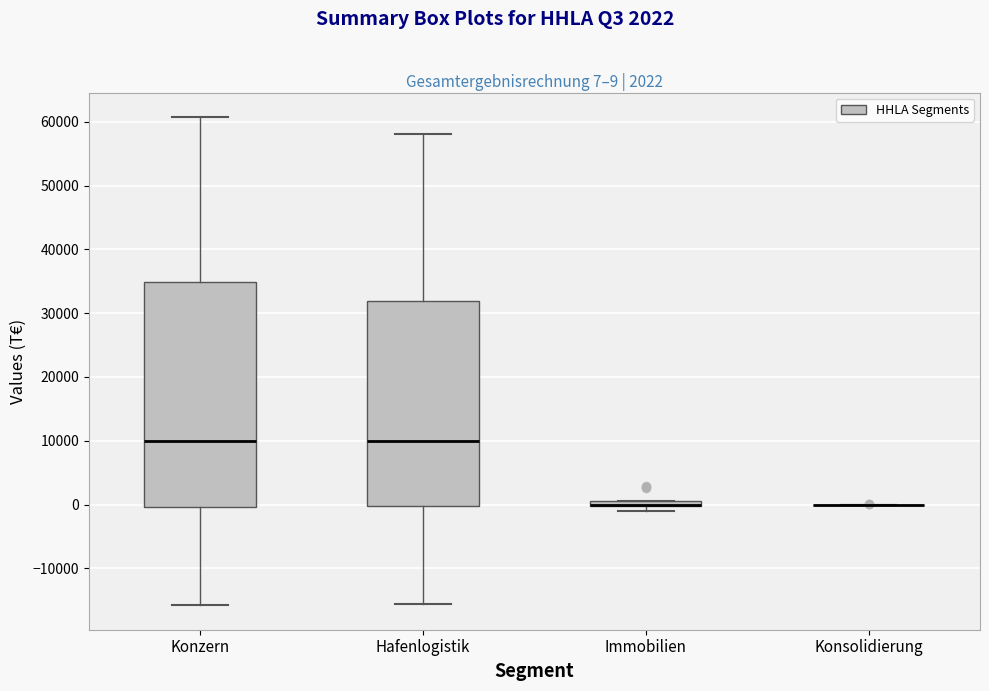

Comparing the boxes themselves (not the whiskers), which one is the tallest?

Konzern